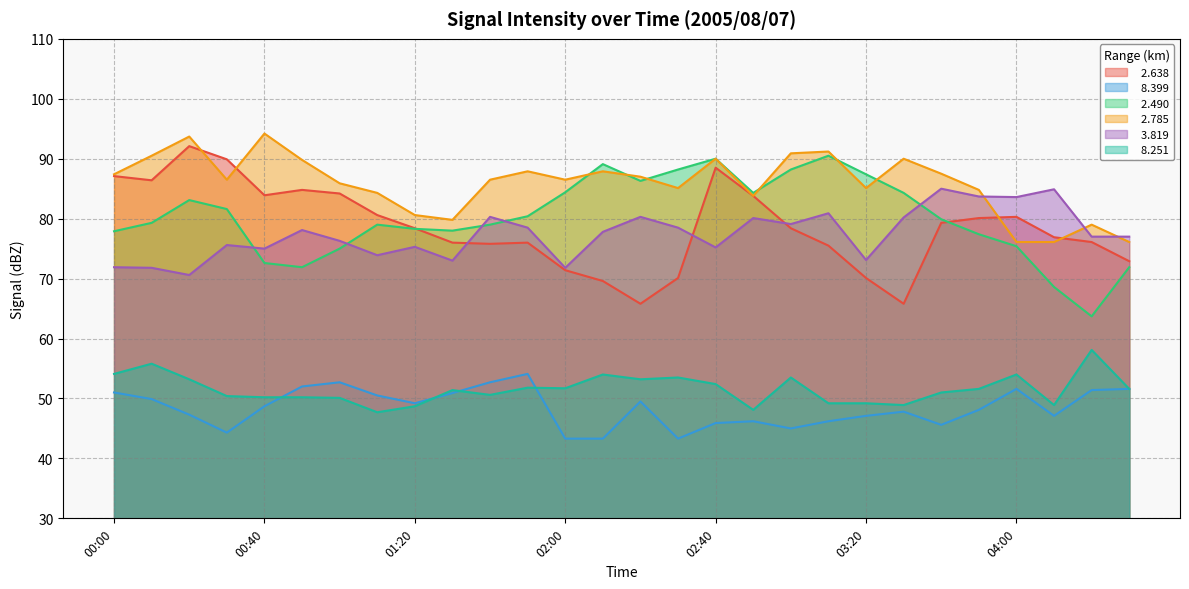

How many data points in   2.785 are above 86?

16